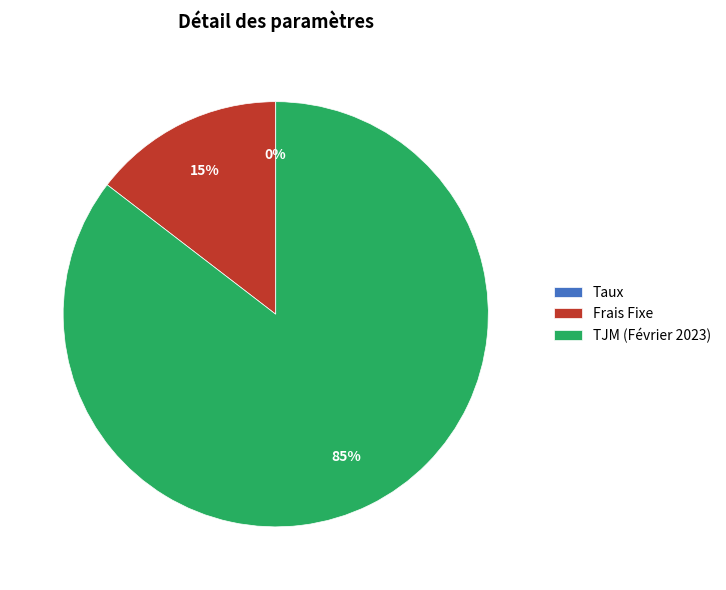

What is the largest slice in the pie chart?

TJM (Février 2023)